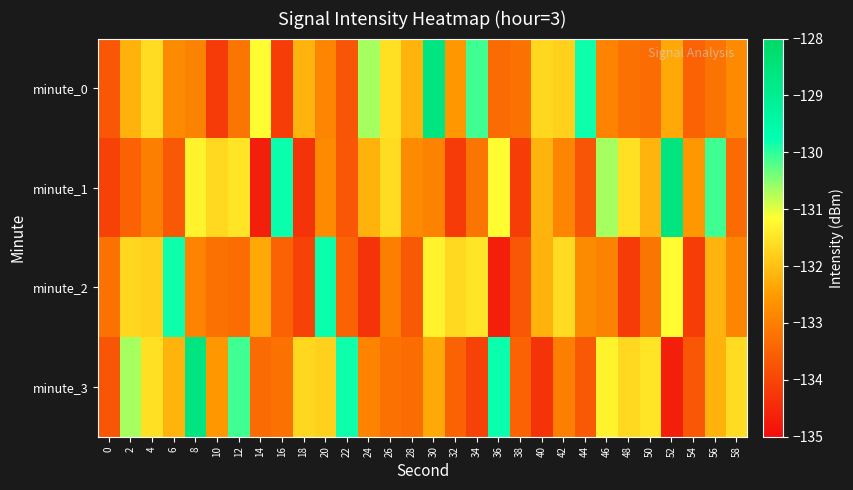

Between 28 and 46, which series saw the biggest shift?

minute_1